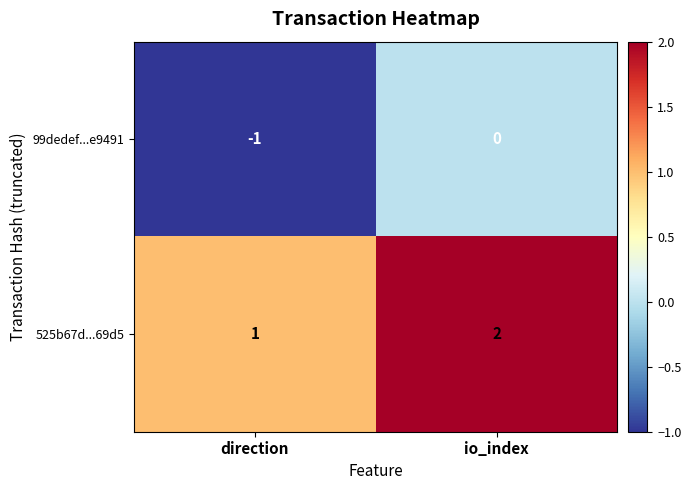

What is the spread (max minus min) of values at direction?

2